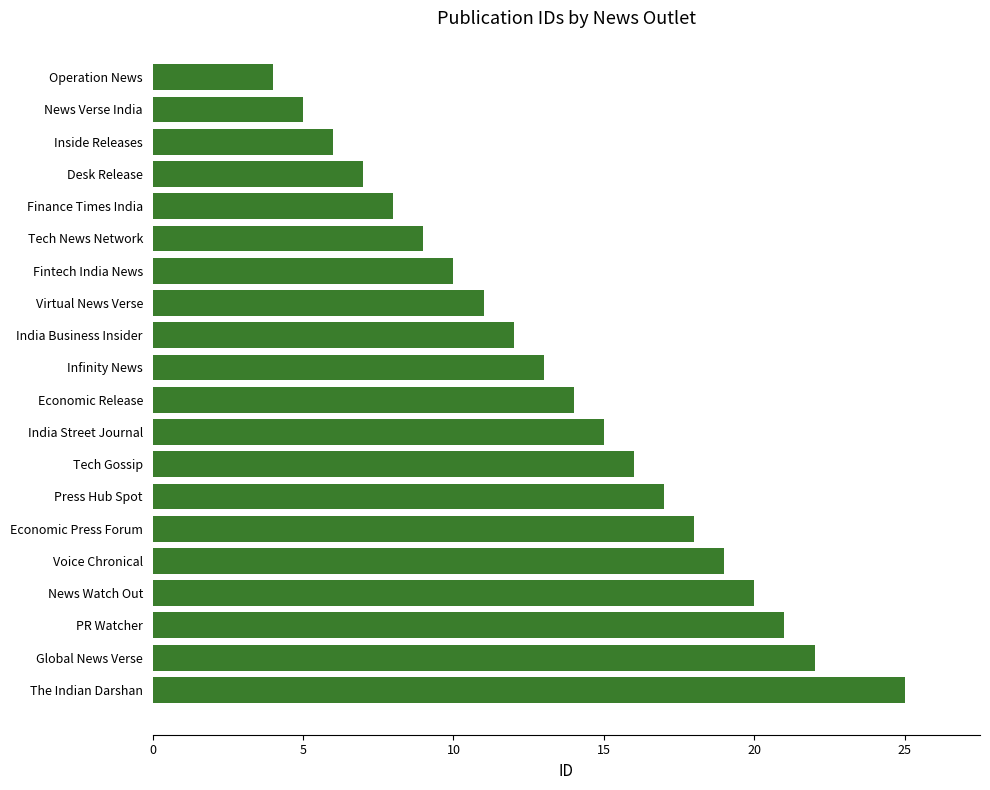

What is the maximum value shown in the chart?

25